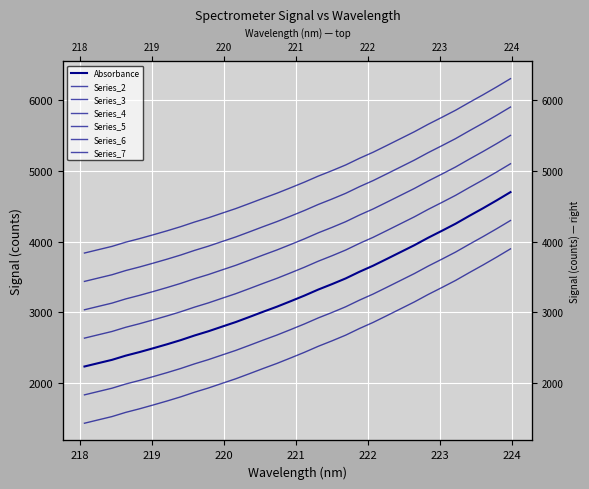

What is the sum of the values at 221.4993 and 220.9264?

6557.5